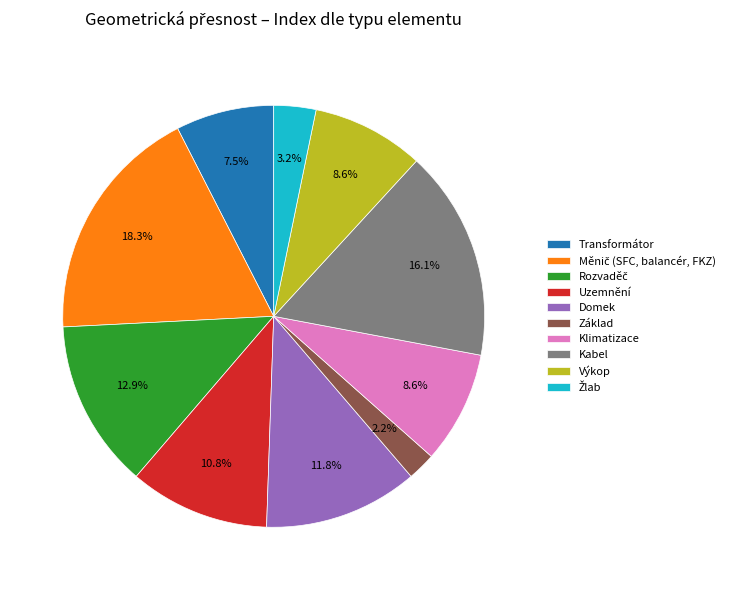

What percentage do Domek and Výkop together represent?

20.4%